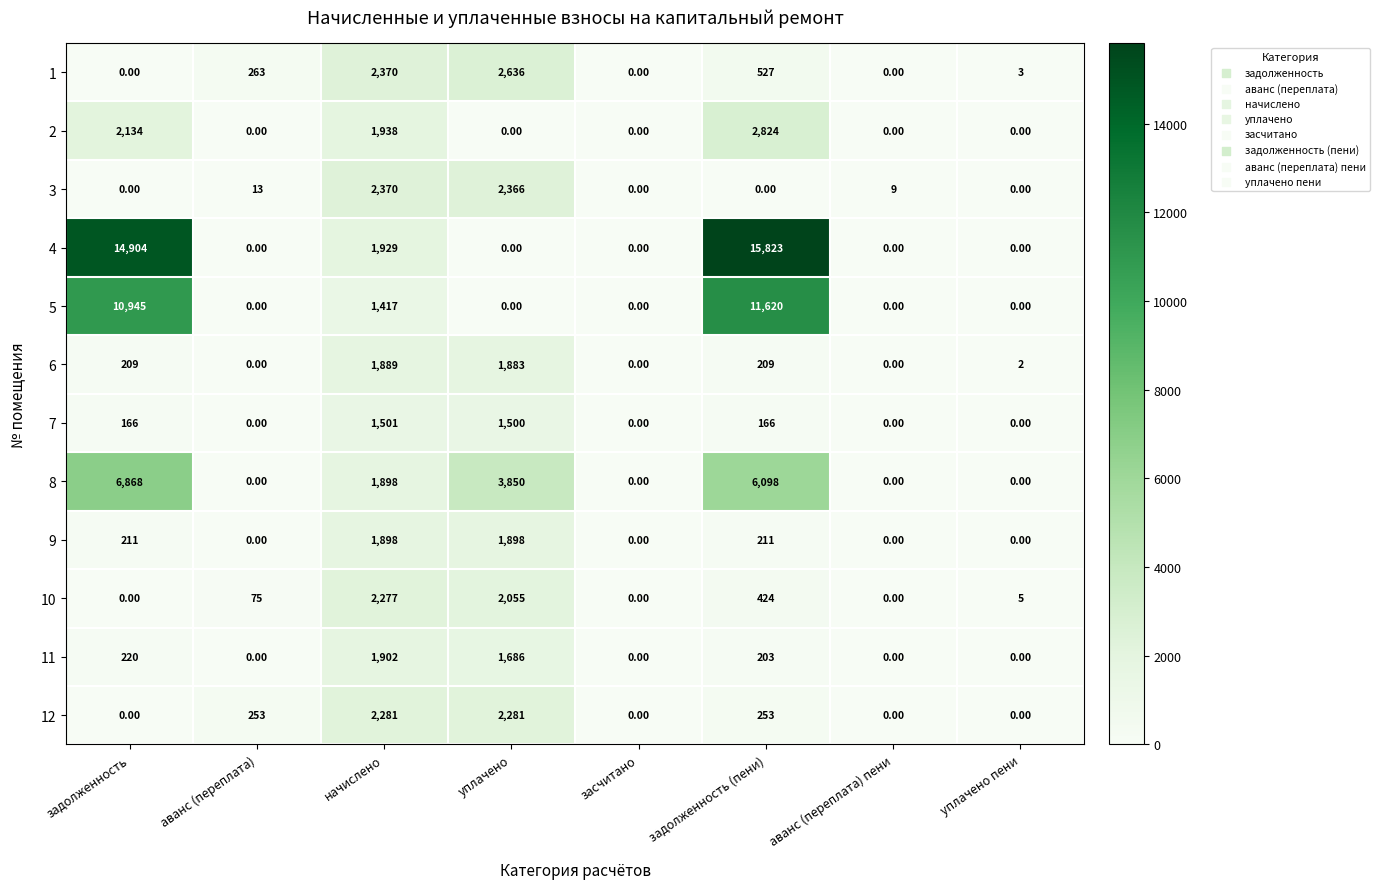

Count the number of categories in the chart.

8